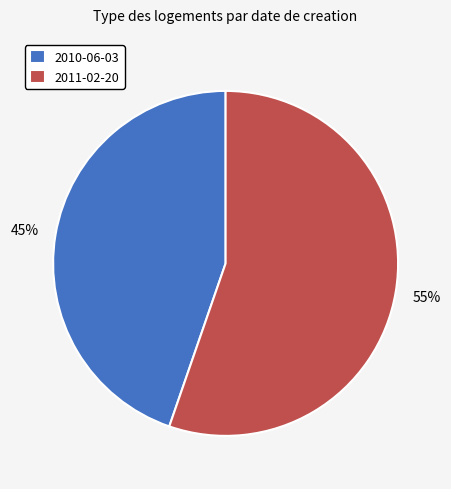

Between 2011-02-20 and 2010-06-03, which is larger?

2011-02-20